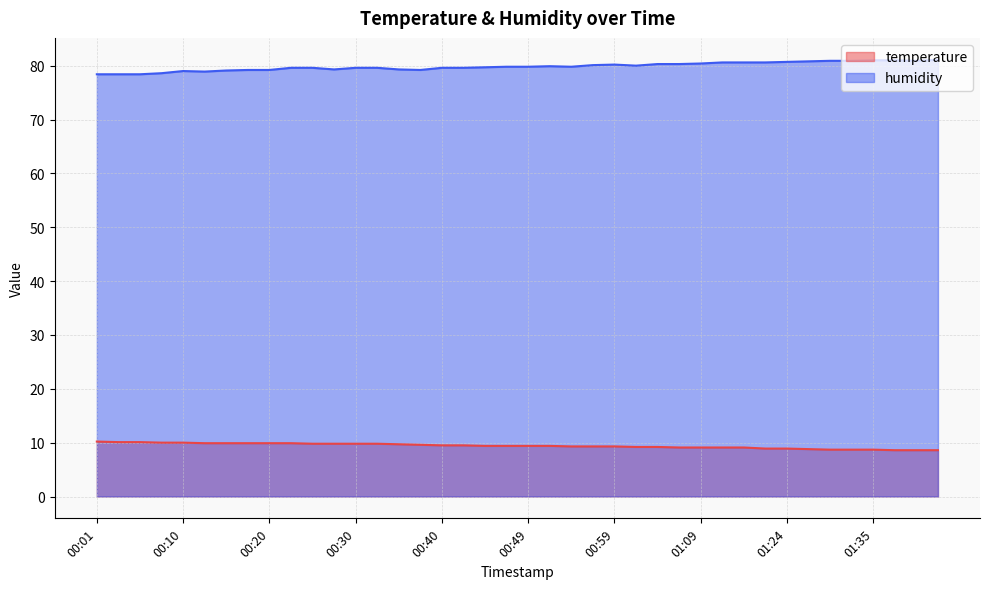

Is the value of temperature at 01:40 greater than the value of humidity at 00:20?

No